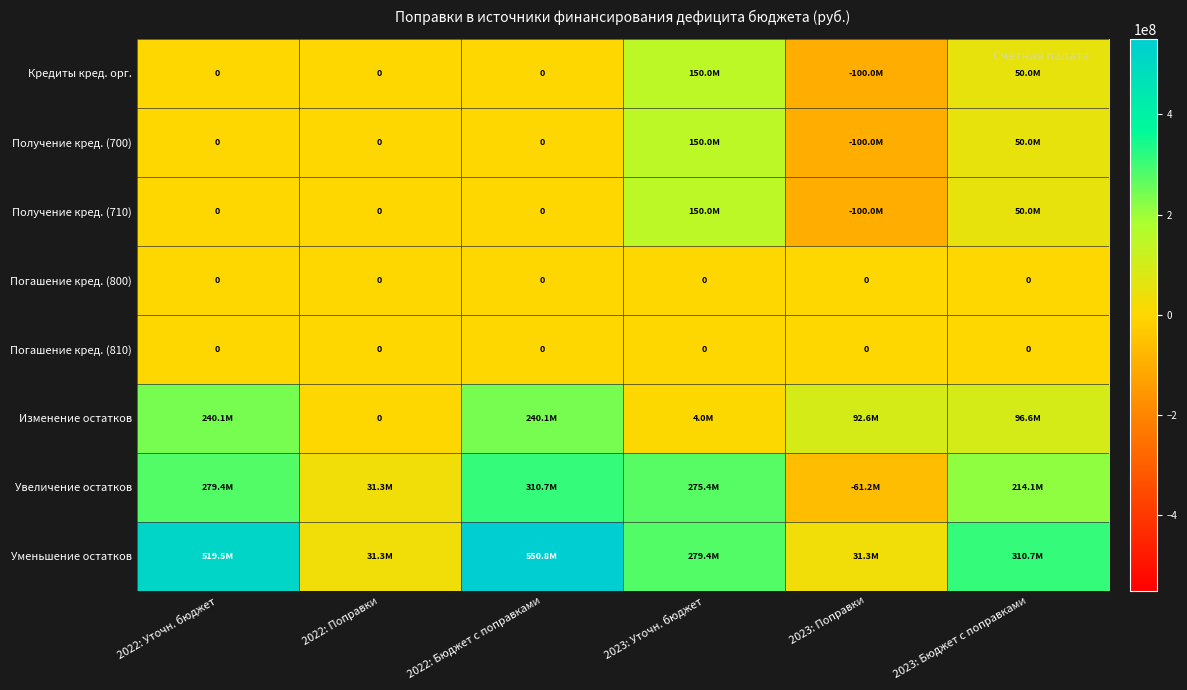

Is it true that Погашение кред. (810) equals 0 at 2022: Уточн. бюджет?

True